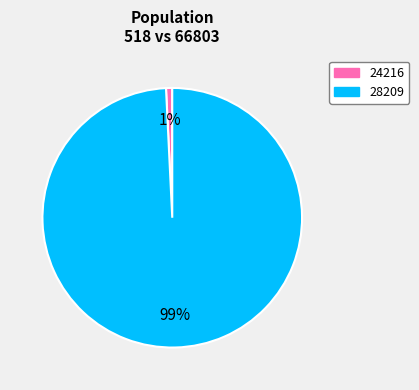

Count the number of slices in the pie.

2